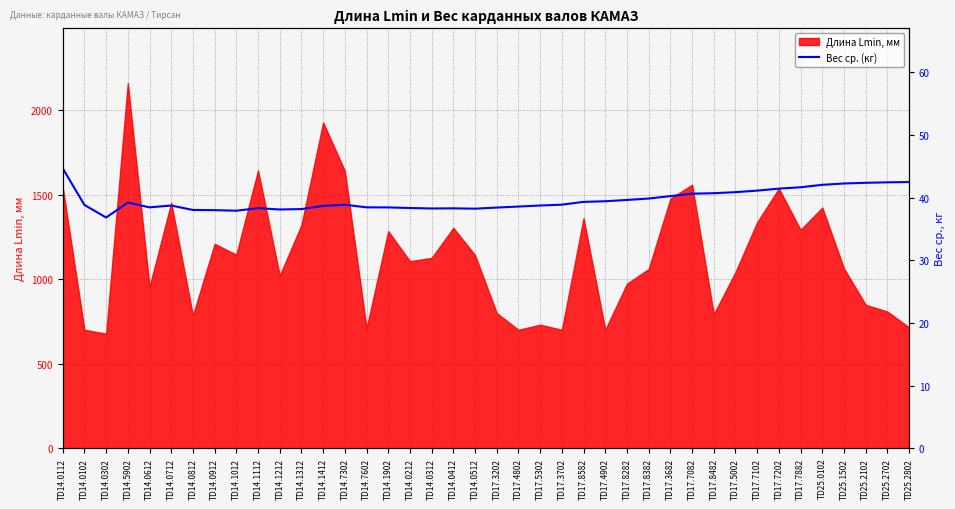

At which label does the data first exceed 38?

TD14.0112